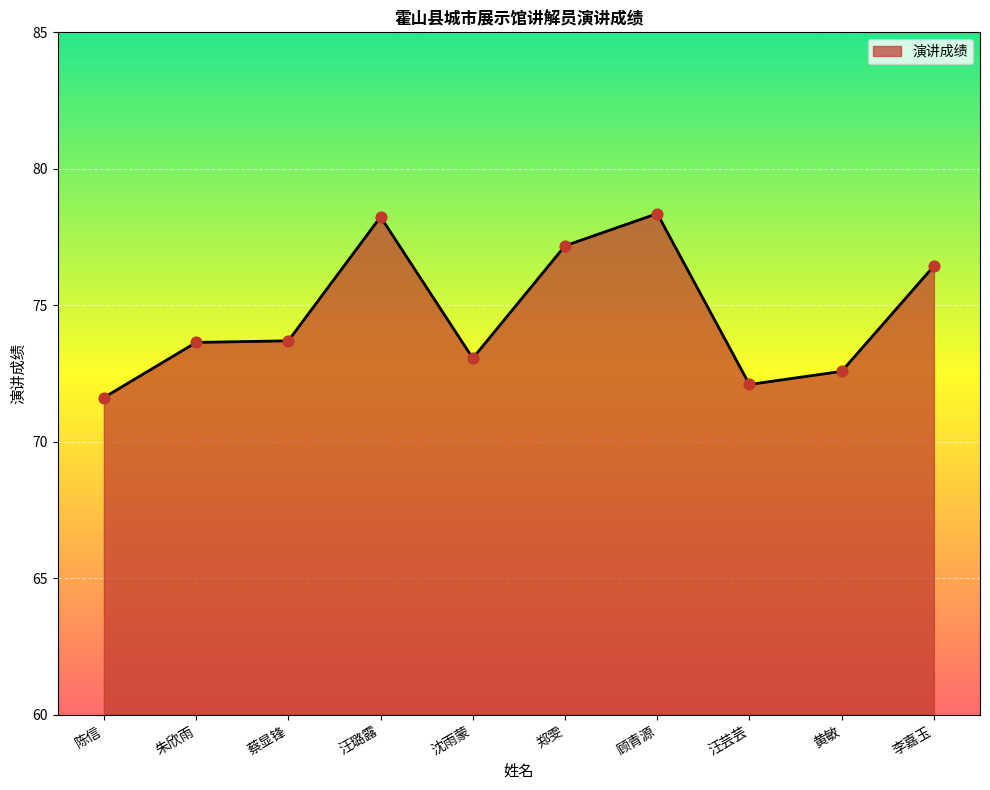

What is the ratio of the value at 陈信 to the value at 黄敏?

1.0